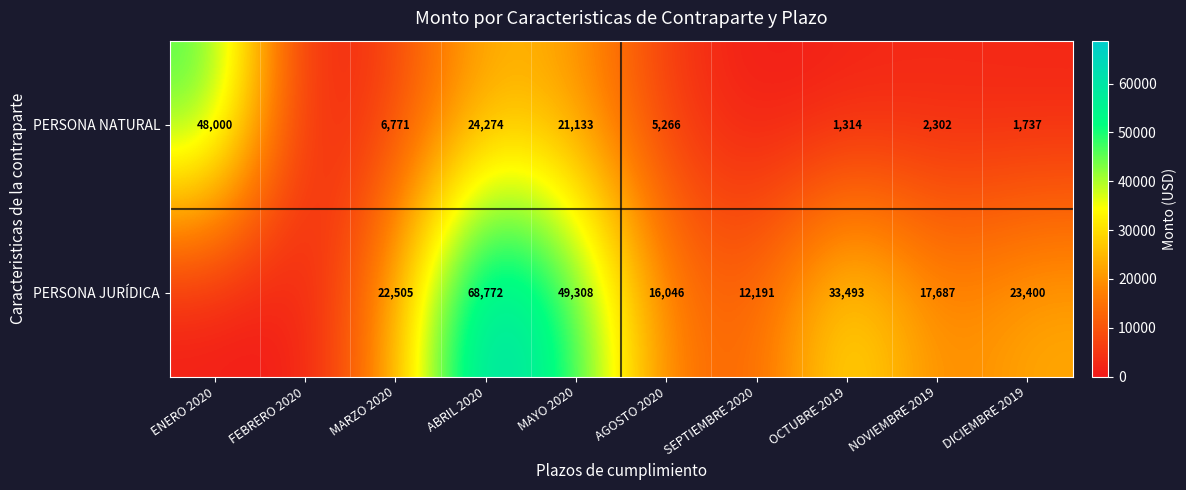

At MAYO 2020, list the series in order from smallest to largest.

PERSONA NATURAL, PERSONA JURÍDICA